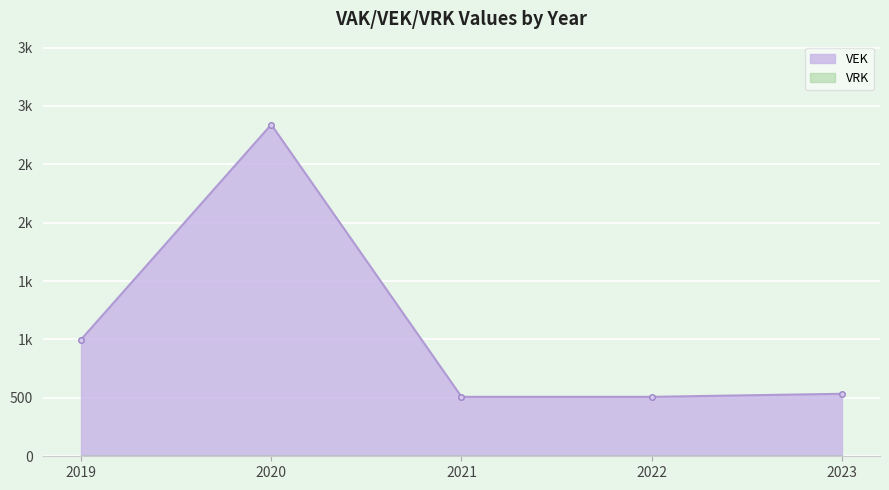

Between 2023 and 2019, which is larger?

2019